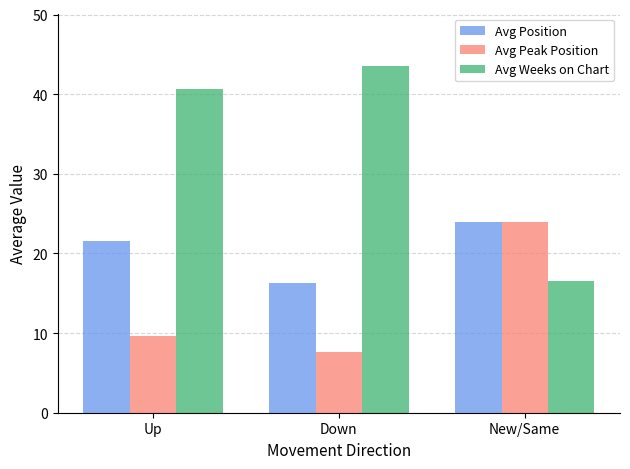

The value of Avg Peak Position at Up is 2.7. True or false?

False